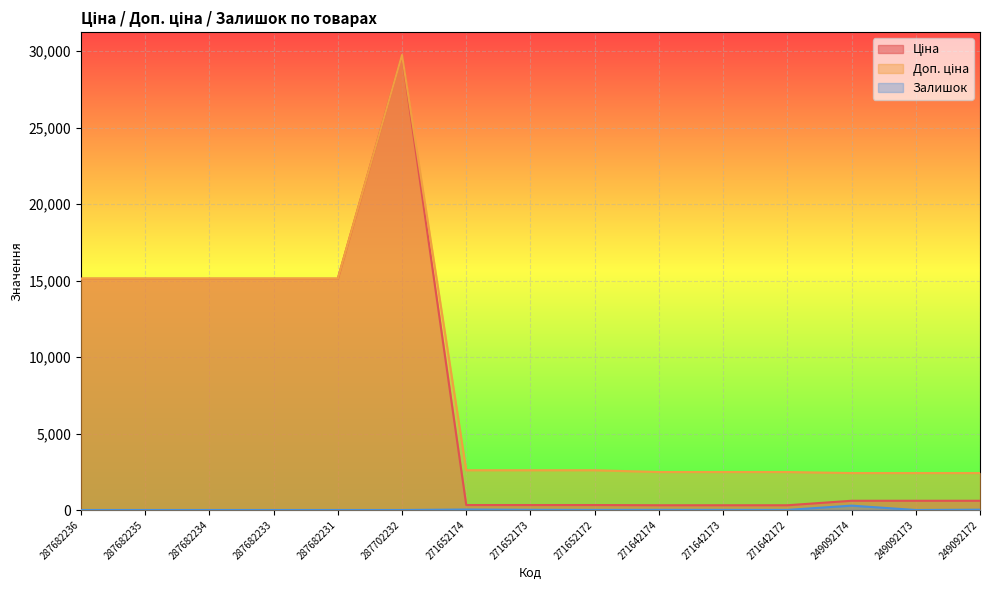

Is it true that Доп. ціна equals 2482.4 at 271642174?

True